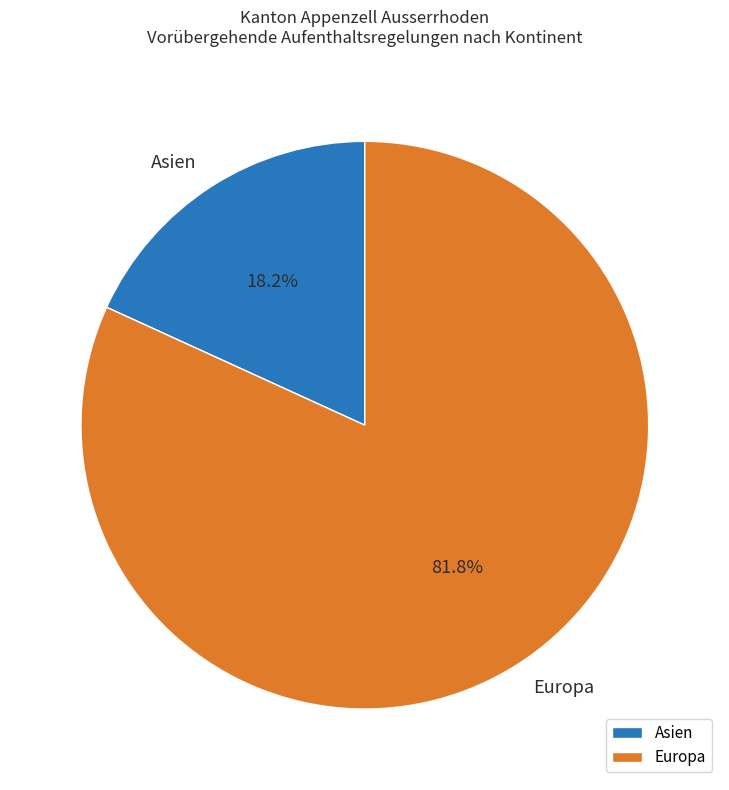

Is there any slice that represents more than half of the pie?

Yes